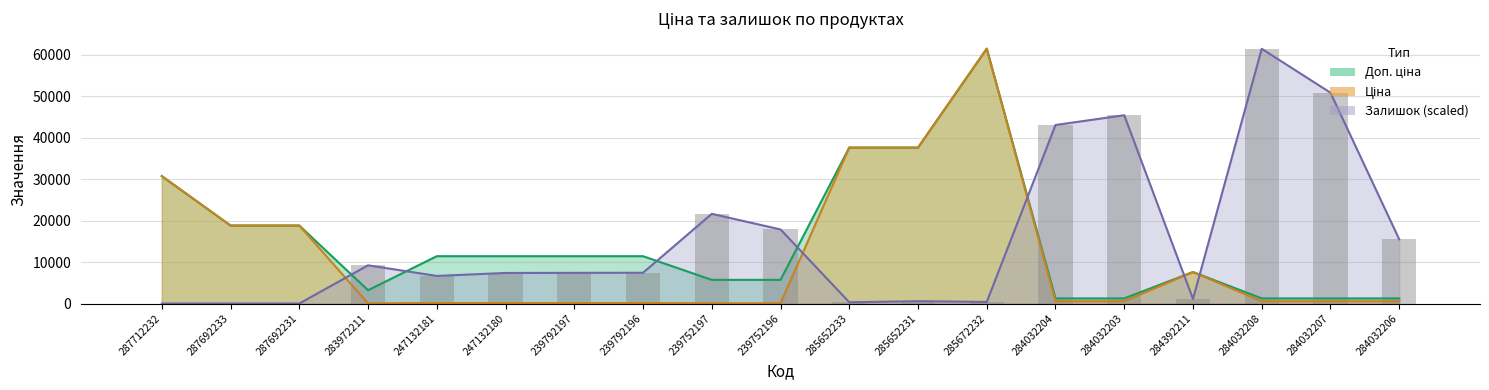

Are the bars grouped side by side (vs. stacked)?

Yes